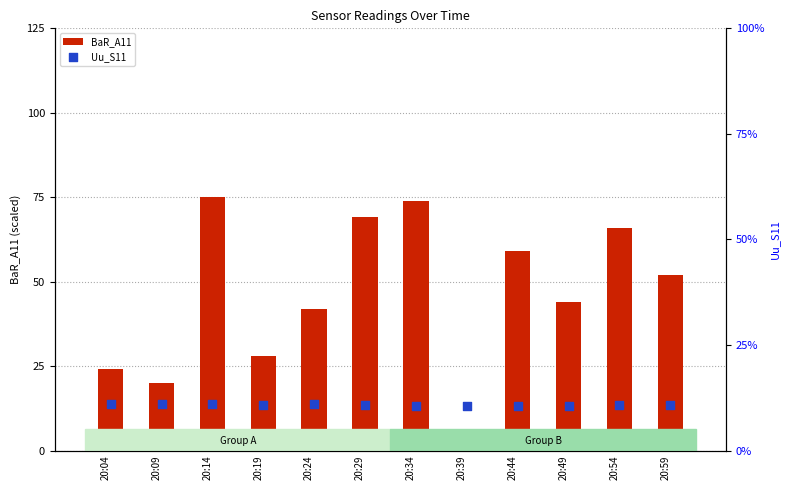

Which series reaches the maximum Y coordinate?

BaR_A11